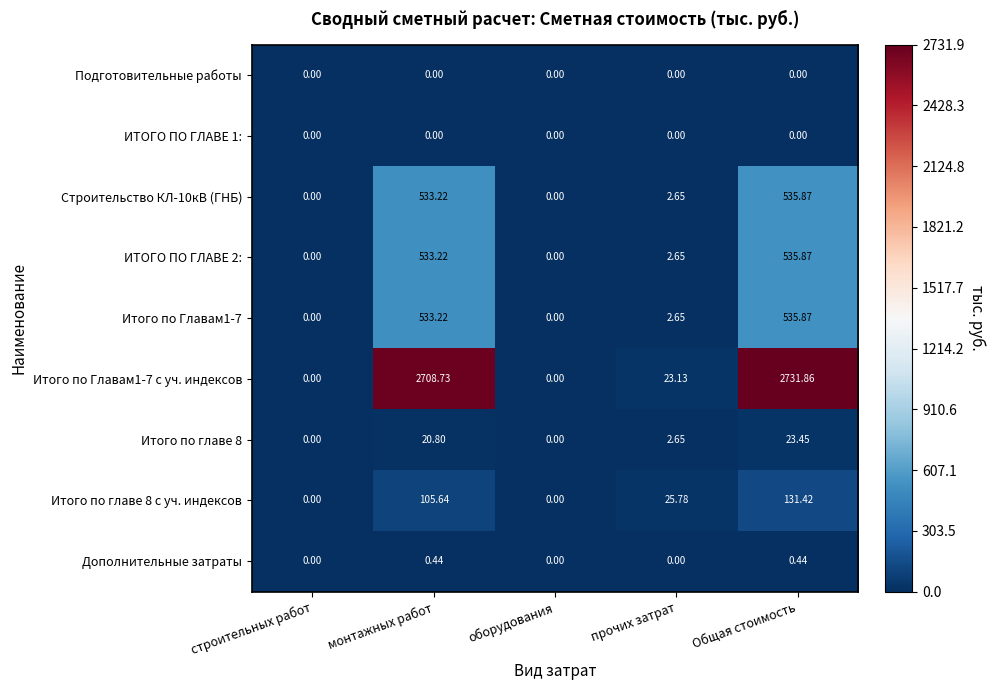

Between строительных работ and Общая стоимость, which series saw the biggest shift?

Итого по Главам1-7 с уч. индексов